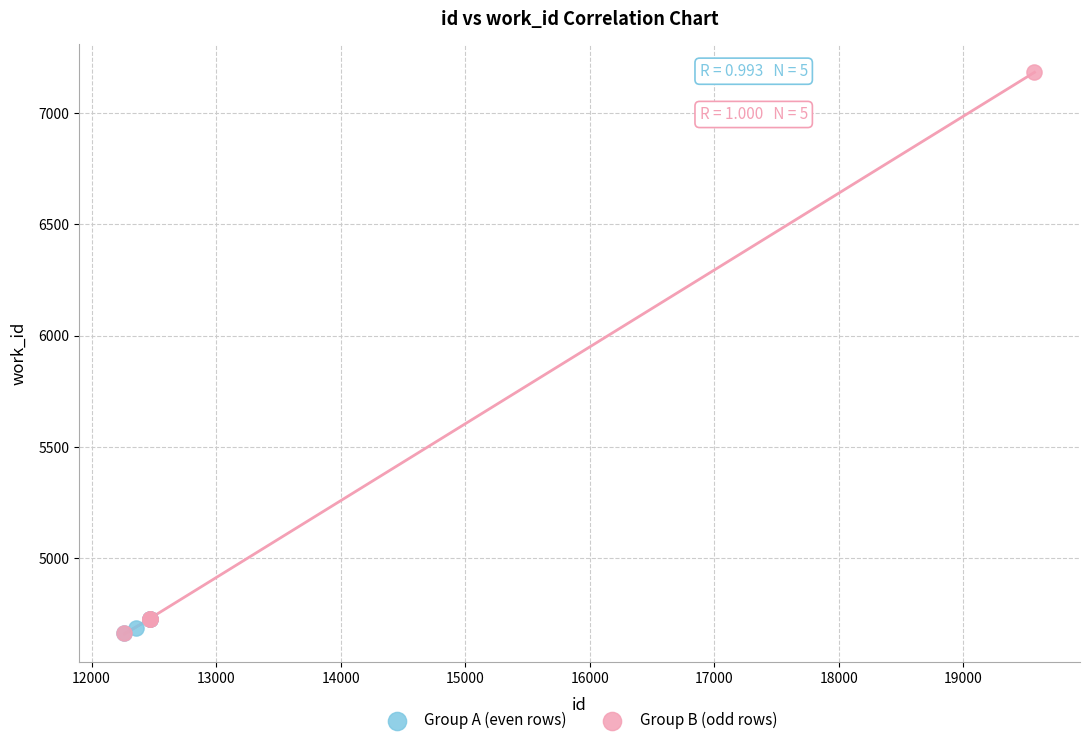

Which series has the largest Y range (max minus min)?

Group B (odd rows)